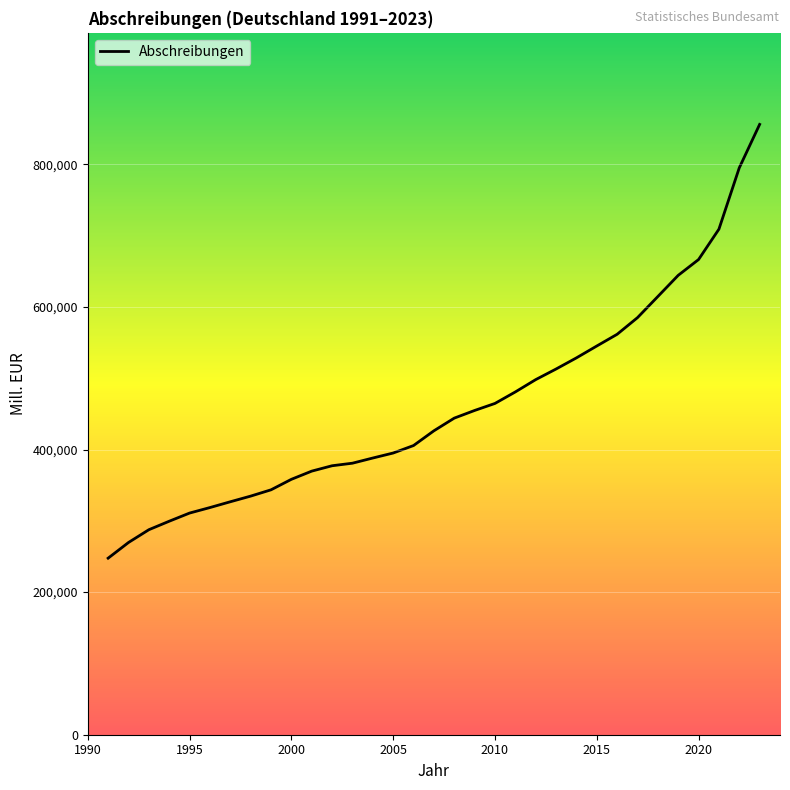

What is the minimum value shown in the chart?

247619